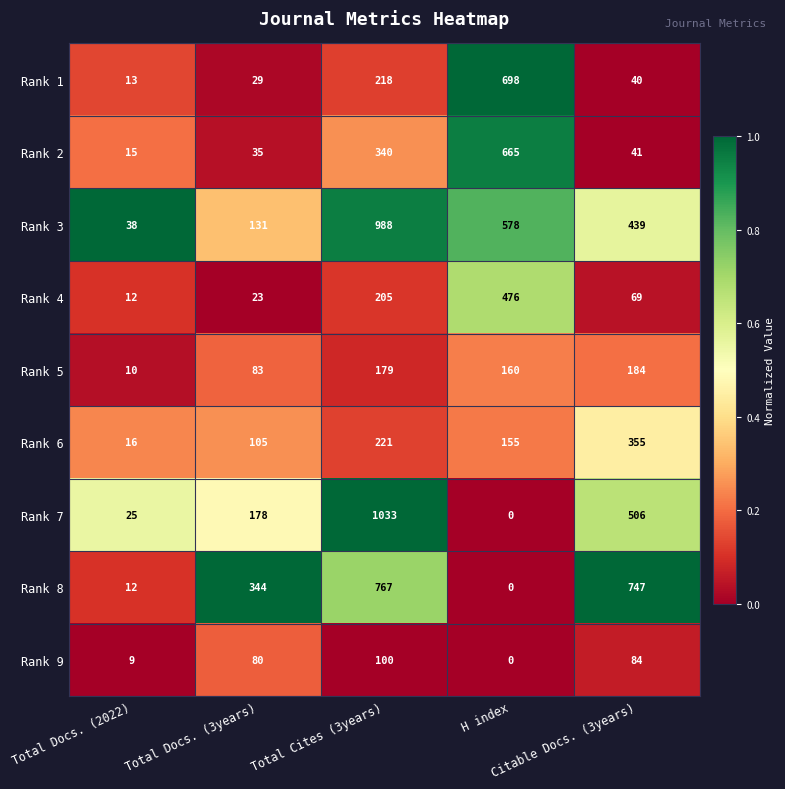

What is the spread (max minus min) of values at Total Docs. (2022)?

29